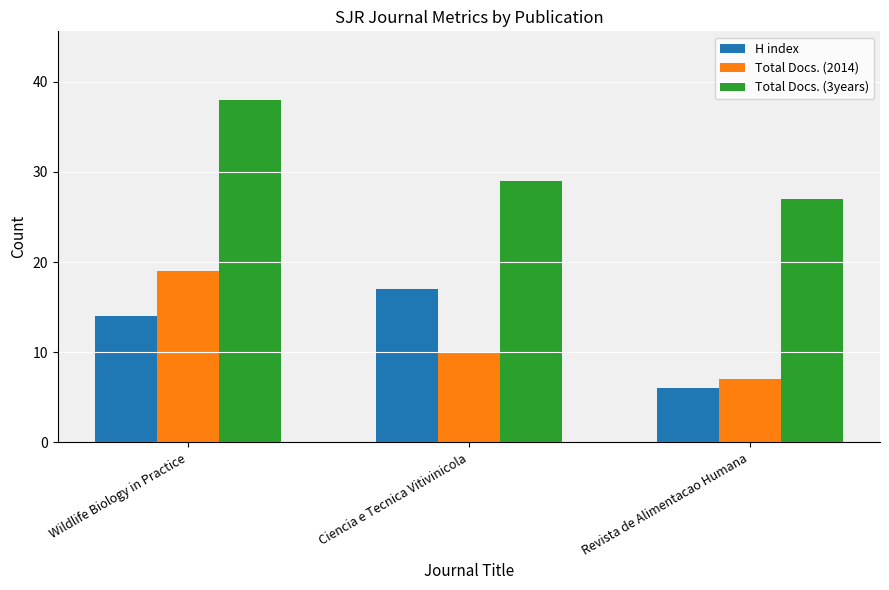

Is it true that H index equals 17 at Ciencia e Tecnica Vitivinicola?

True